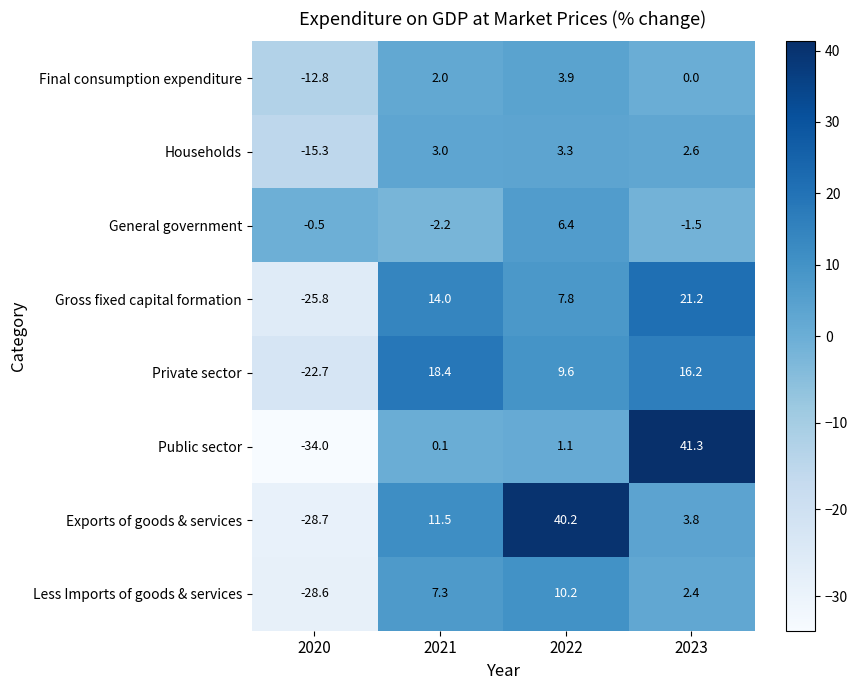

Count the number of data series in this chart.

8